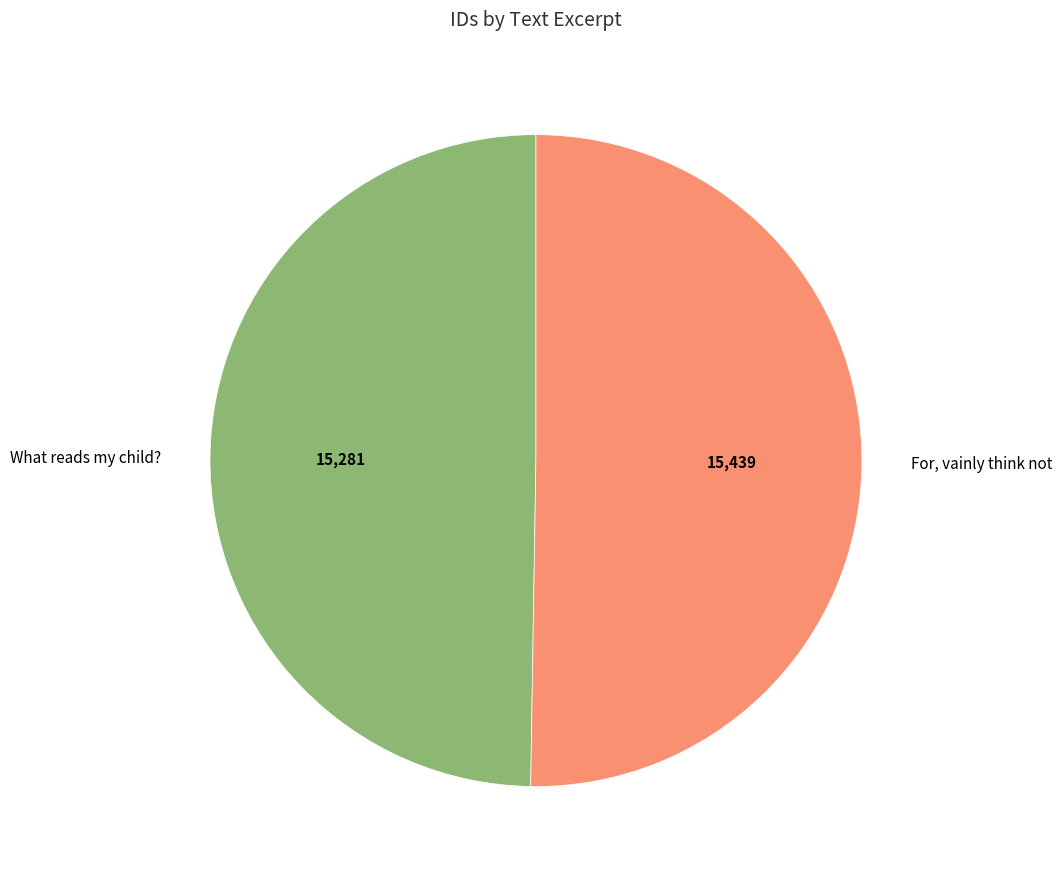

Rank the categories by value from lowest to highest.

What reads my child?, For, vainly think not